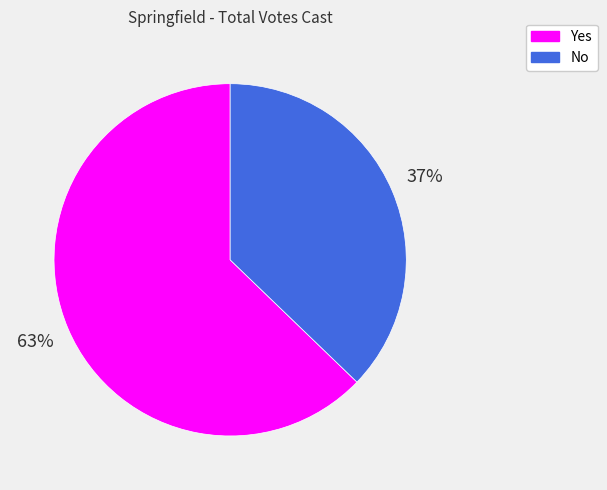

Is it true that No is 37% of the pie?

True